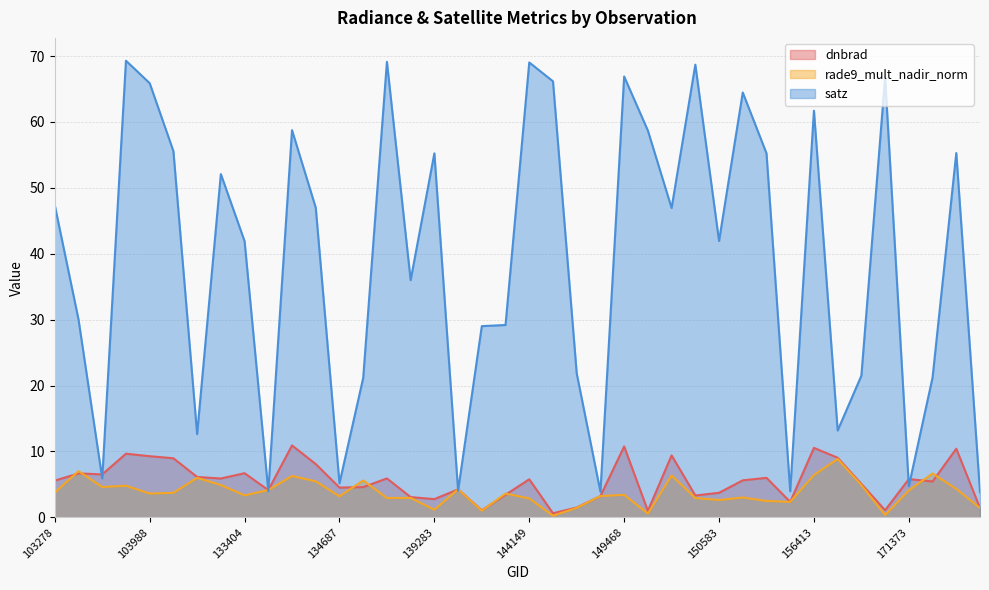

Rank the series by their maximum value, from lowest to highest.

rade9_mult_nadir_norm, dnbrad, satz